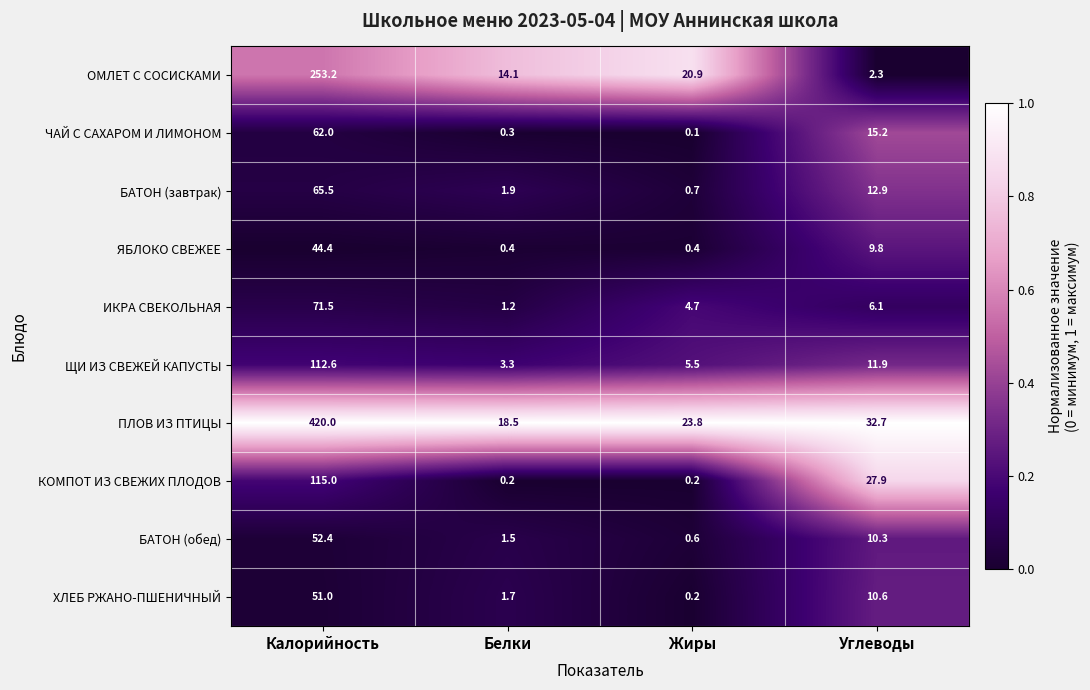

Which series has the widest spread of values?

ПЛОВ ИЗ ПТИЦЫ